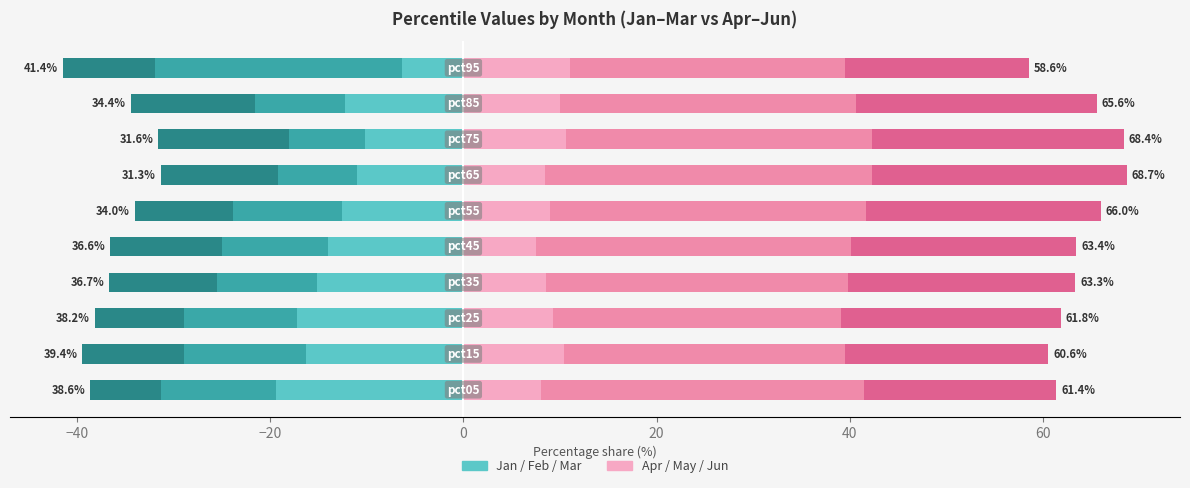

How many bars are there in each group?

2